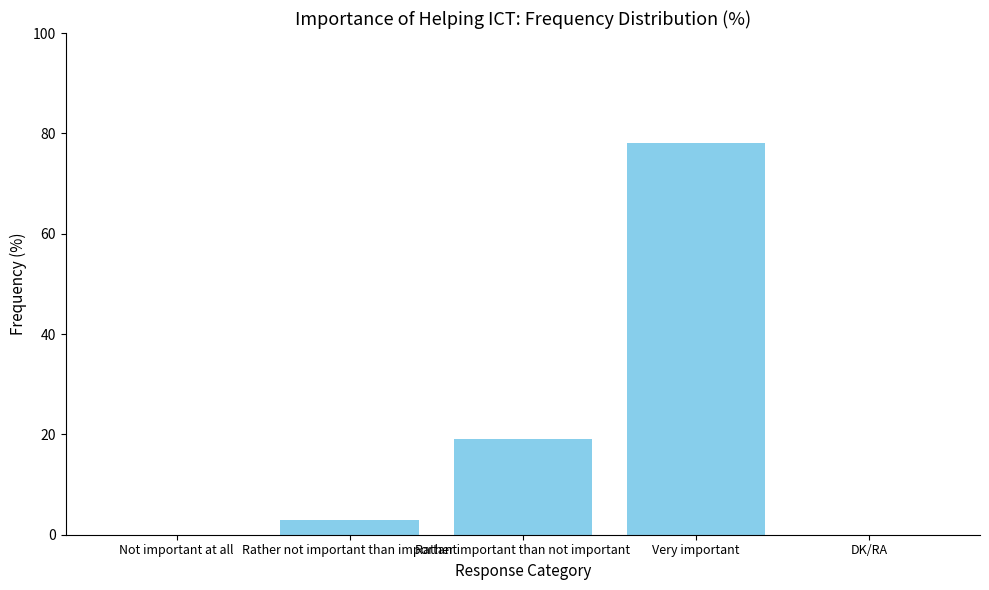

What is the difference between the values at DK/RA and Very important?

78